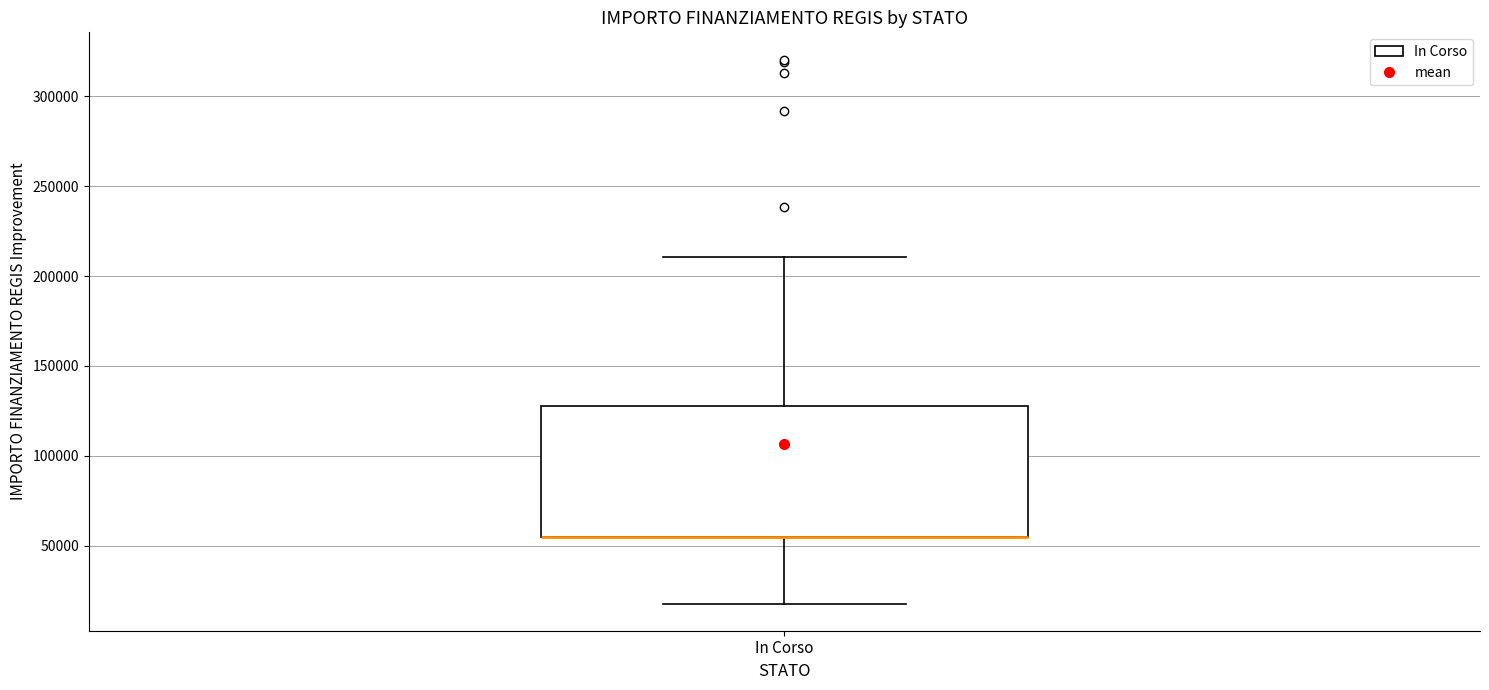

Where is the upper edge of the box for In Corso on the y-axis? The values are not printed on the chart, so give them approximately, as read against the axis.

130000